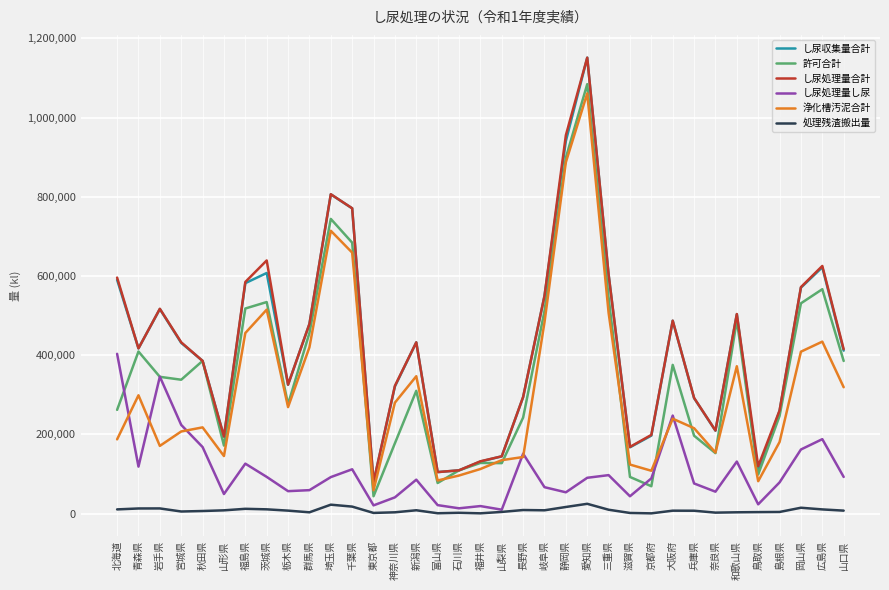

Does the chart display data point markers on the line(s)?

No